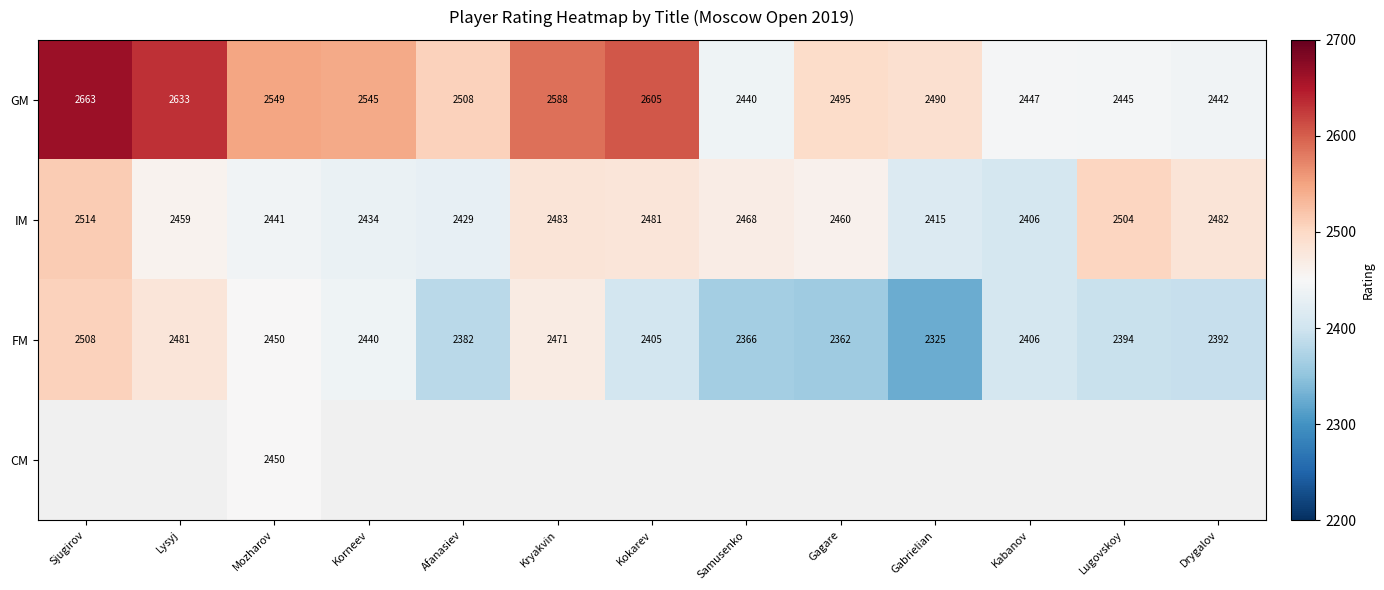

What is the difference between the maximum and second lowest values in the IM series?

99